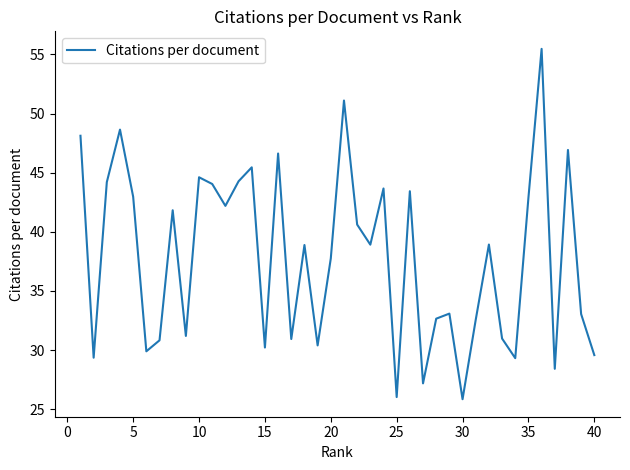

What is the minimum value shown in the chart?

25.8